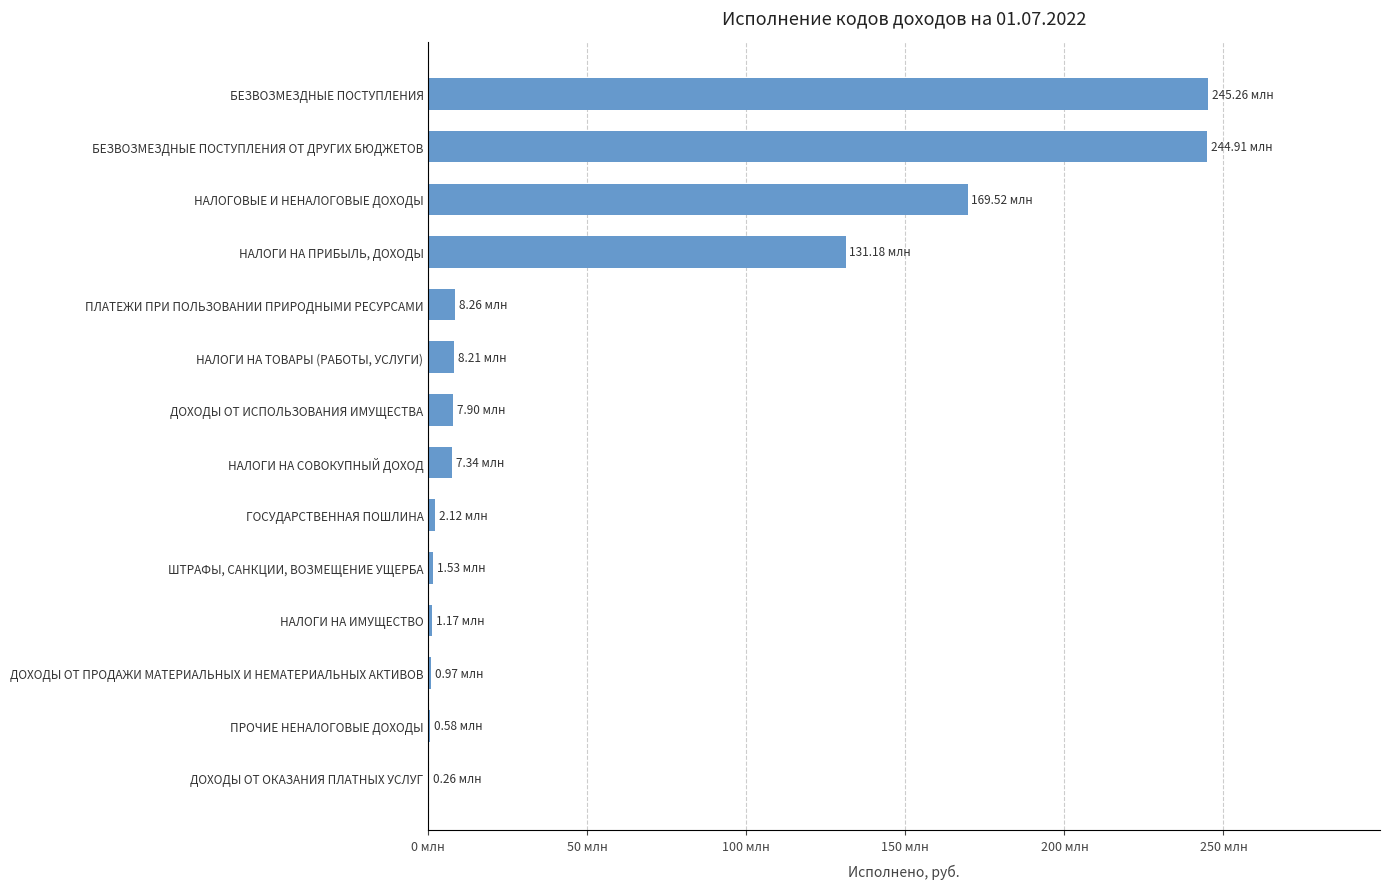

Are the bars horizontal?

Yes